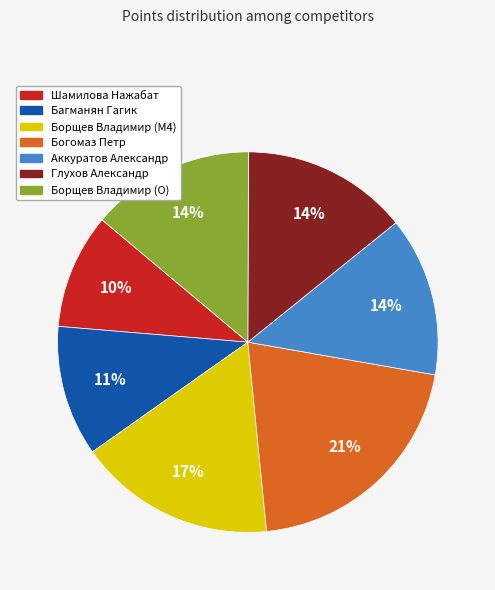

Which category has the smallest portion of the pie?

Шамилова Нажабат